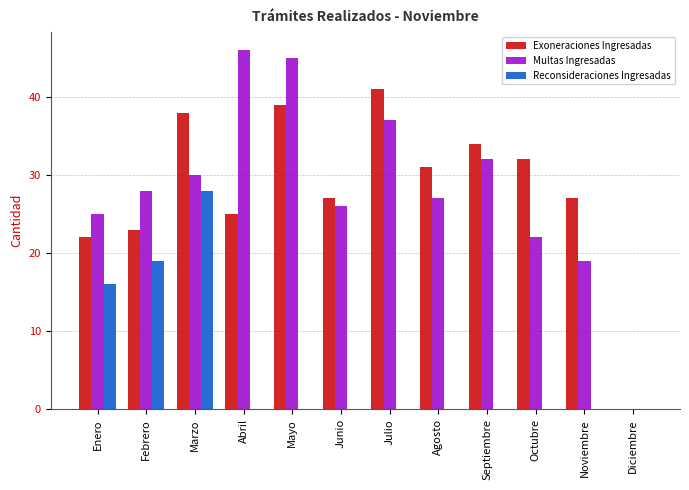

What is the average value of the Reconsideraciones Ingresadas series?

5